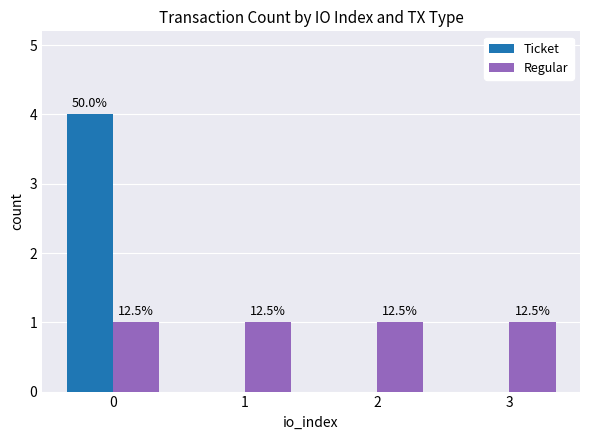

What are all the series names shown in the legend?

Ticket, Regular